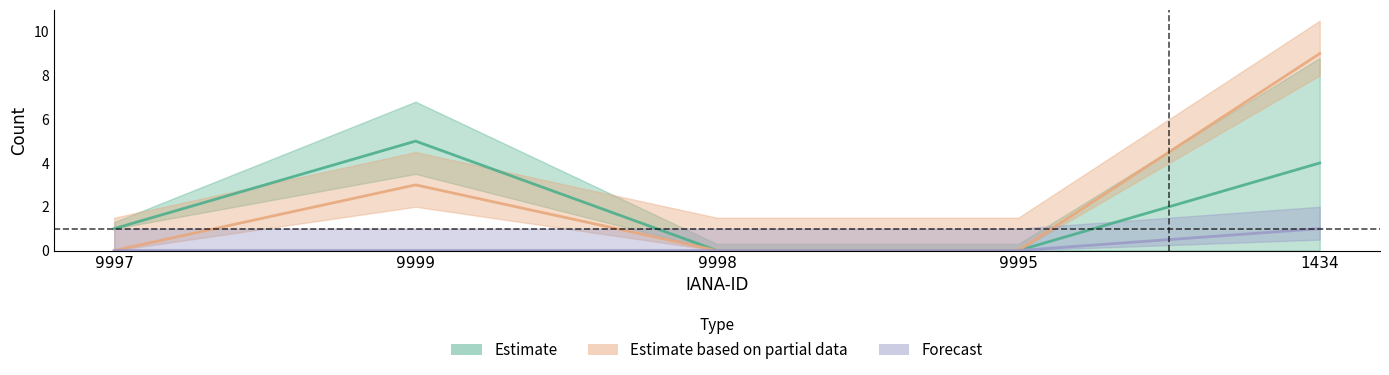

Is it true that total-nameservers equals 3 at 1434?

False